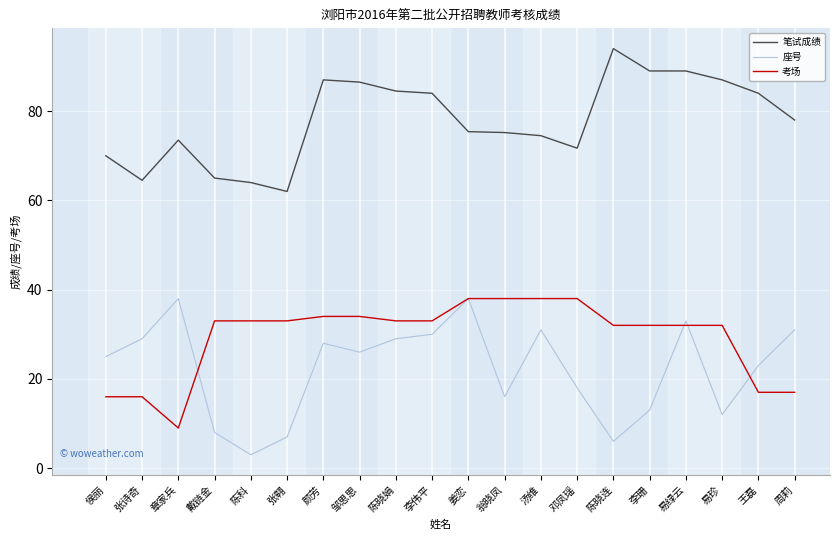

Rank the categories by 考场 value from highest to lowest.

姜恋, 翁晓凤, 汤维, 邓凤瑶, 颜芳, 邹思思, 戴链金, 陈科, 张翱, 陈晓娟, 李伟平, 陈晓连, 李珊, 易绿云, 易珍, 王磊, 周莉, 侯丽, 张诗奇, 章家兵